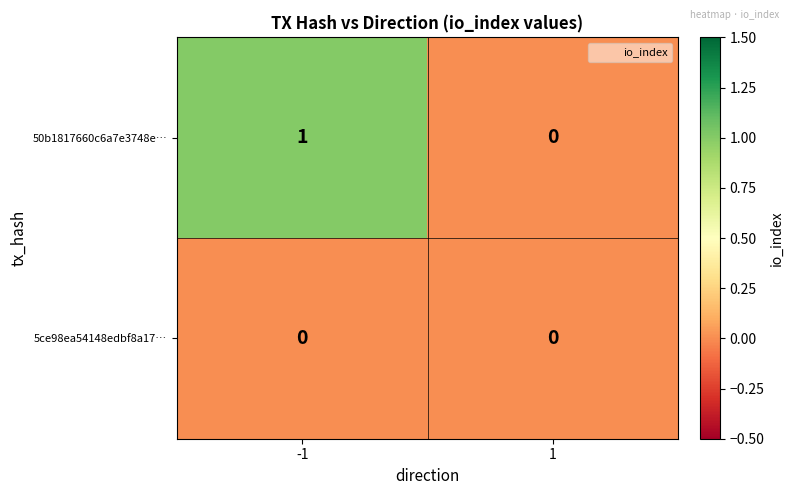

List the series in order of their peak value, lowest first.

5ce98ea54148edbf8a17…, 50b1817660c6a7e3748e…